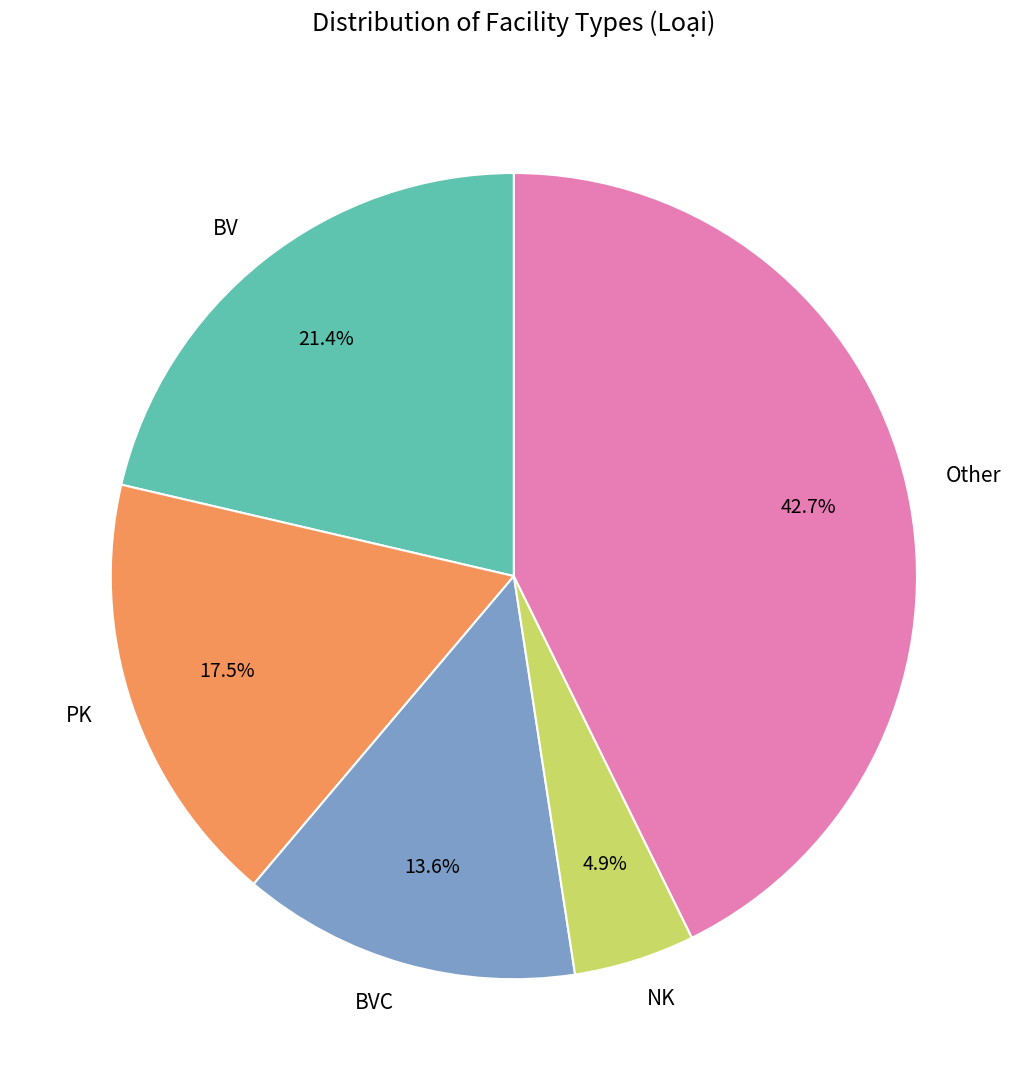

Rank the categories by value from lowest to highest.

NK, BVC, PK, BV, Other